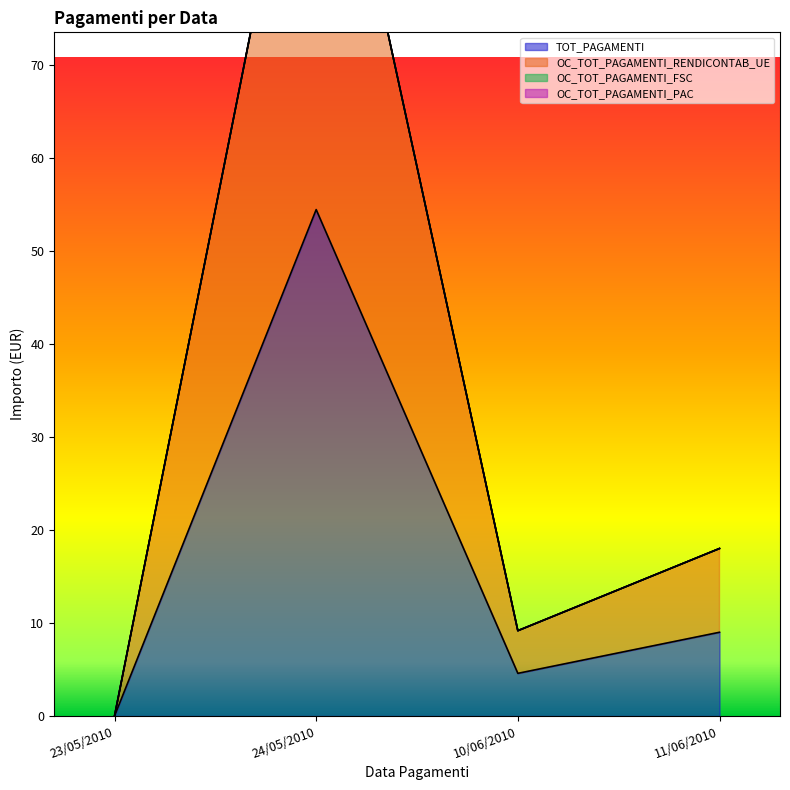

Which has a higher value, 24/05/2010 or 11/06/2010?

24/05/2010